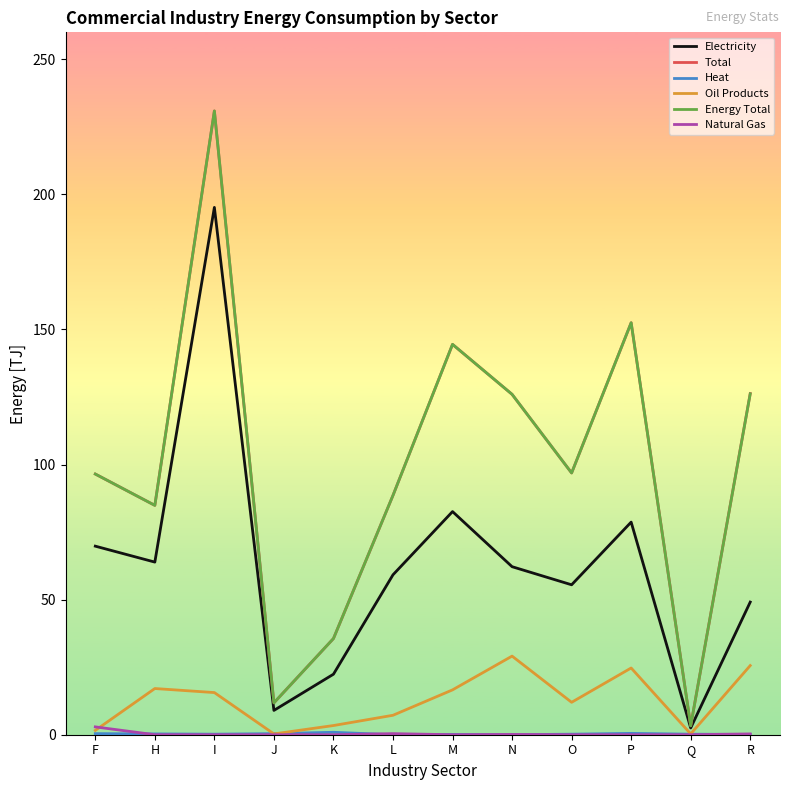

The value of Energy Total at P is 152.5. True or false?

True